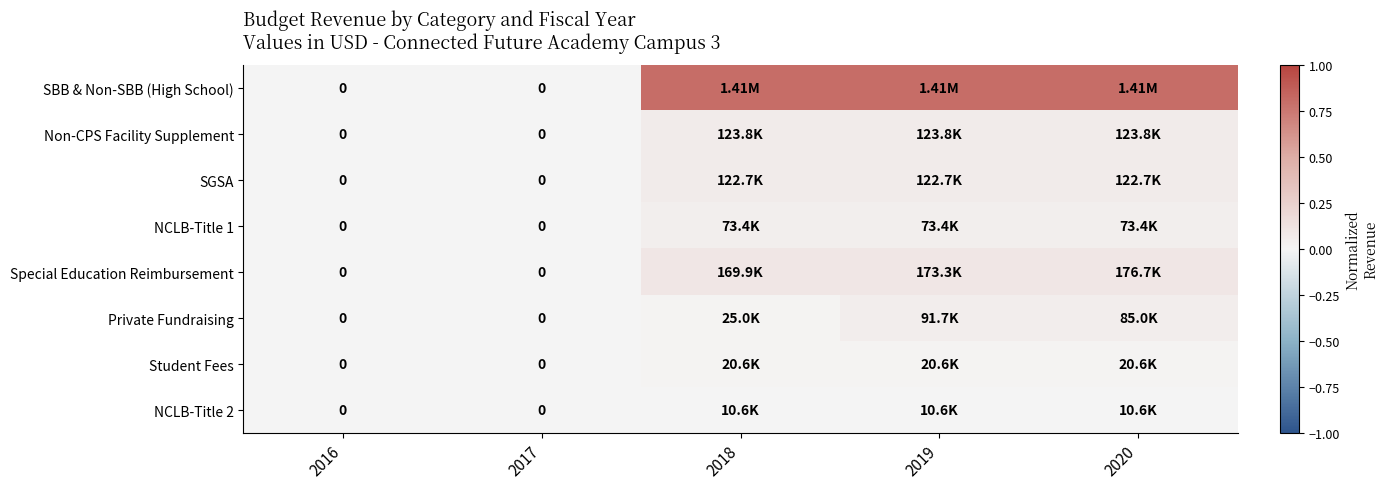

At which label is SGSA closest to 0?

2016